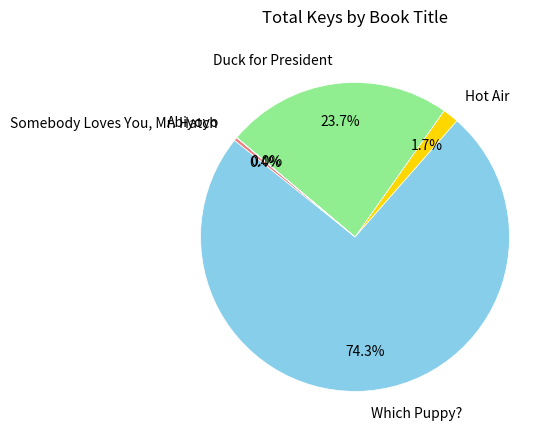

Approximately how many times larger is the value at Which Puppy? compared to Duck for President?

3.1